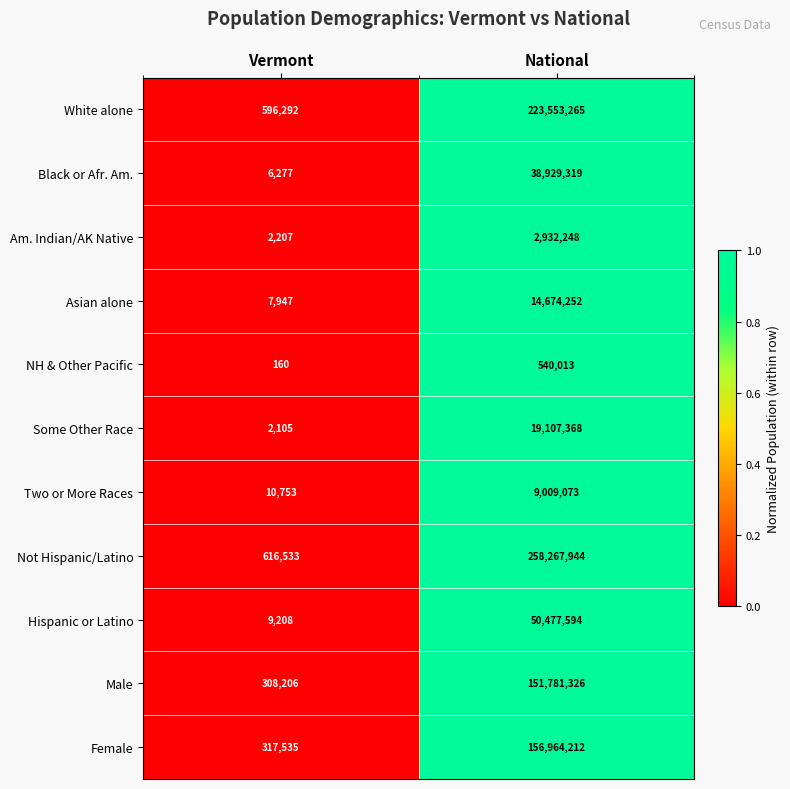

The value of Not Hispanic/Latino at Vermont is 616533. True or false?

True